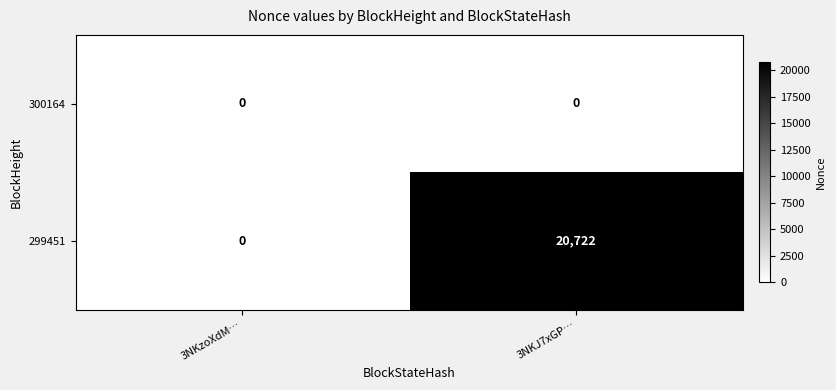

At which label does 299451 reach its peak?

3NKJ7xGP…